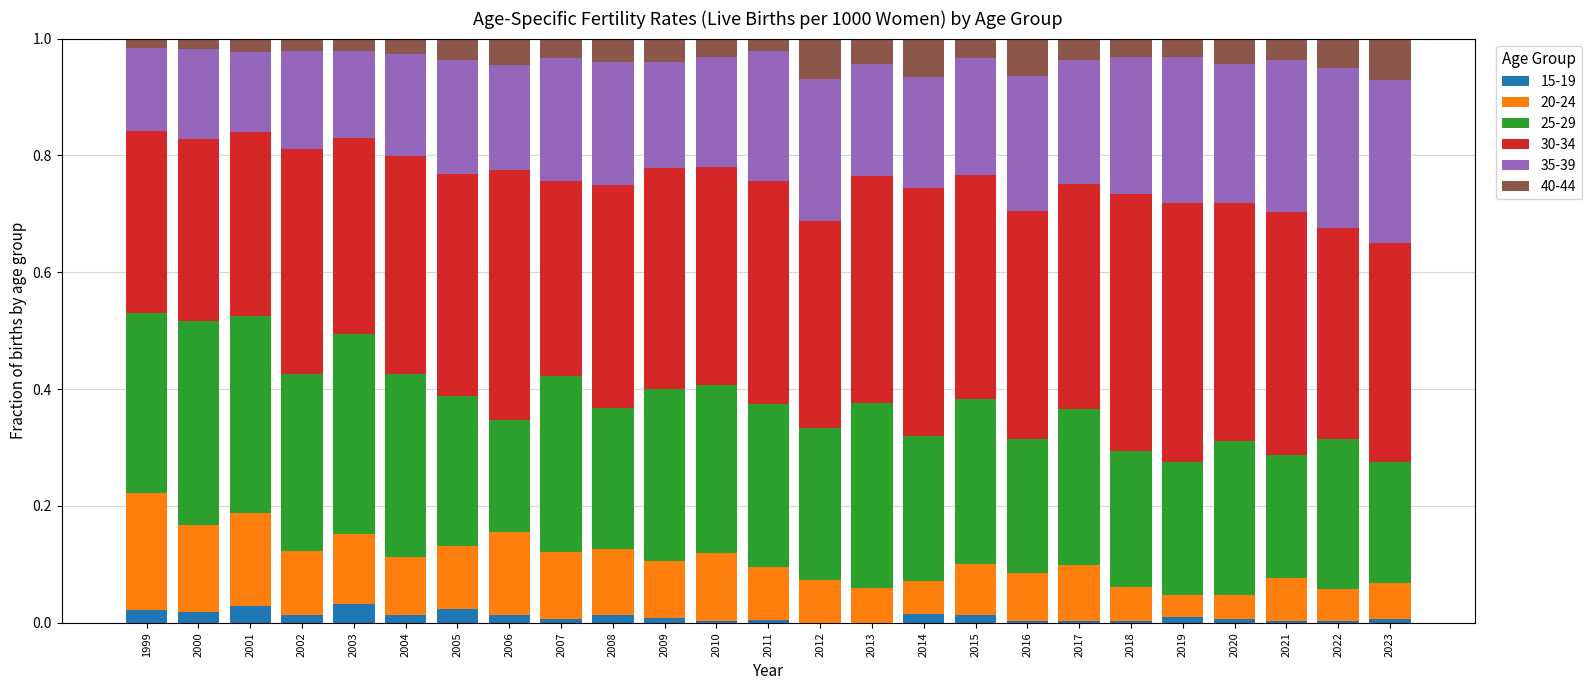

True or false: 15-19 has a value of 0.0 at 2014.

True